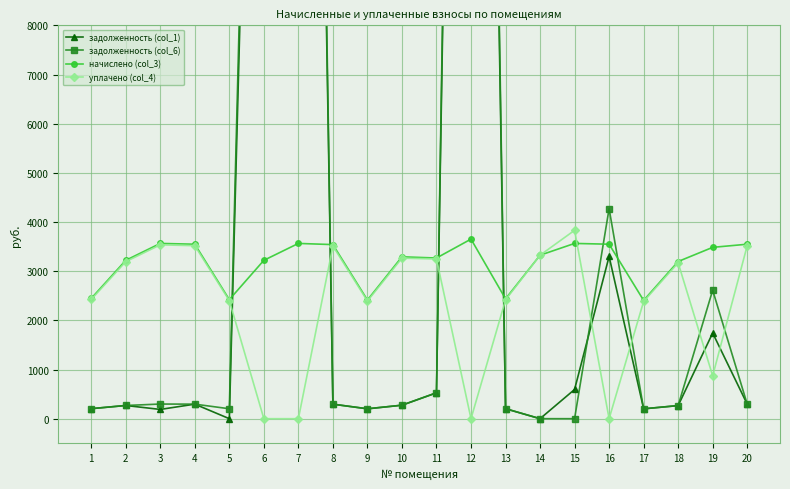

What is the sum of the задолженность (col_1) values at 6 and 19?

28065.1